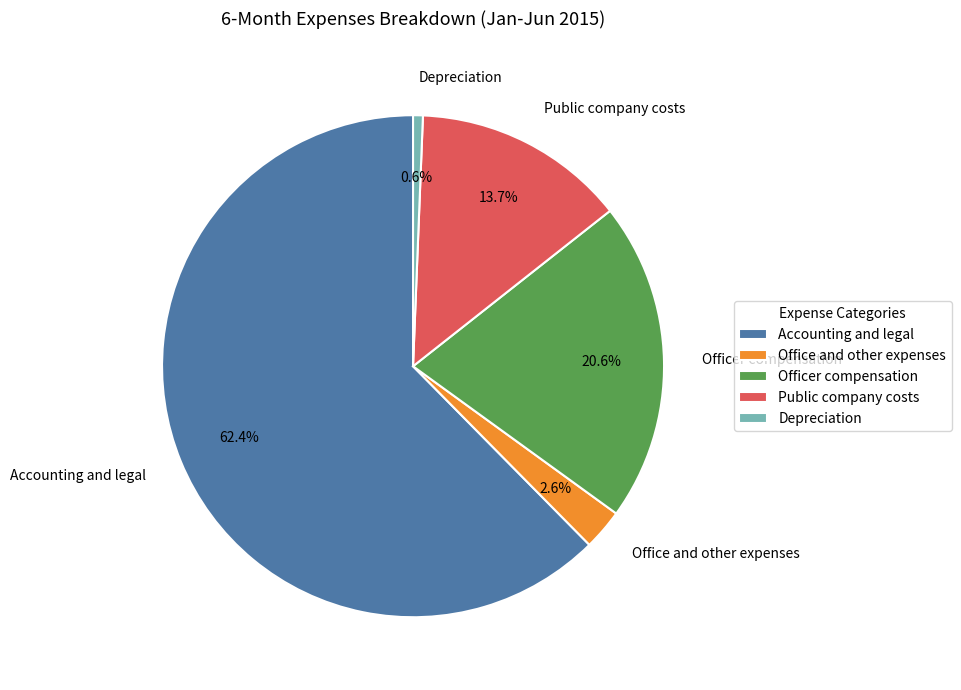

Do Depreciation and Office and other expenses together represent more than half of the pie?

No